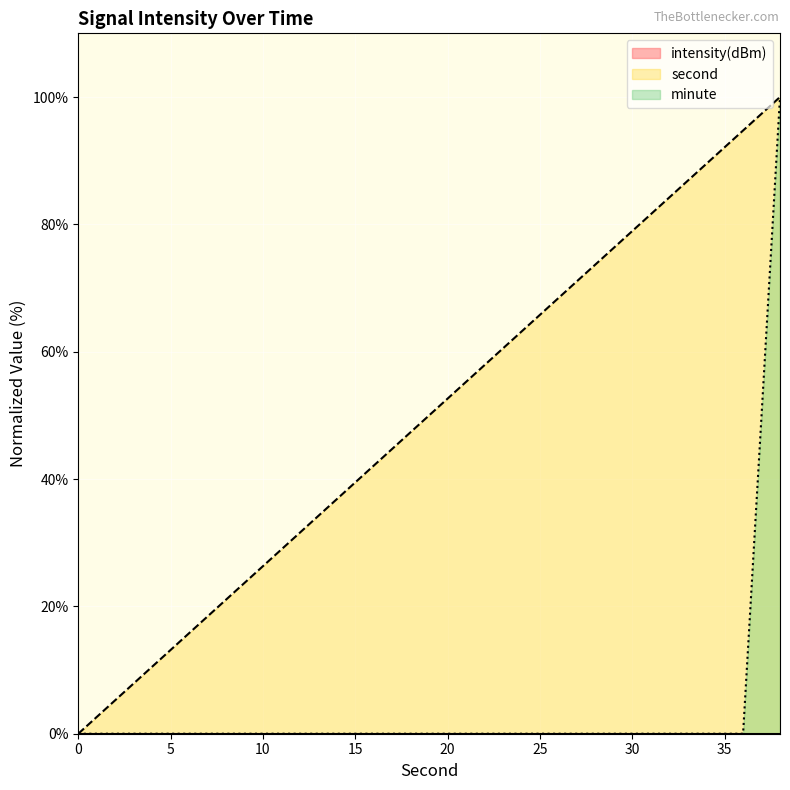

Which series has the largest total across all categories?

second